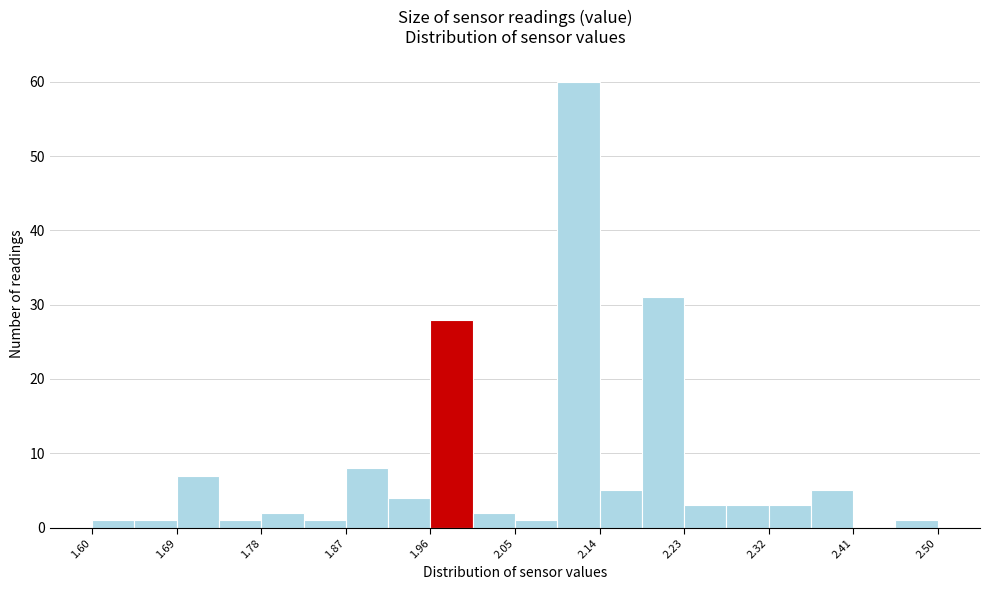

Reading left to right, list every bar in this chart as the range it spans on the x-axis followed by its height. Neither the bar edges nor the heights are printed on the chart, so give them approximately, as read against the axes.

1.600 to 1.645: 1
1.645 to 1.690: 1
1.690 to 1.735: 7
1.735 to 1.780: 1
1.780 to 1.825: 2
1.825 to 1.870: 1
1.870 to 1.915: 8
1.915 to 1.960: 4
1.960 to 2.005: 28
2.005 to 2.050: 2
2.050 to 2.095: 1
2.095 to 2.140: 60
2.140 to 2.185: 5
2.185 to 2.230: 31
2.230 to 2.275: 3
2.275 to 2.320: 3
2.320 to 2.365: 3
2.365 to 2.410: 5
2.410 to 2.455: 0
2.455 to 2.500: 1